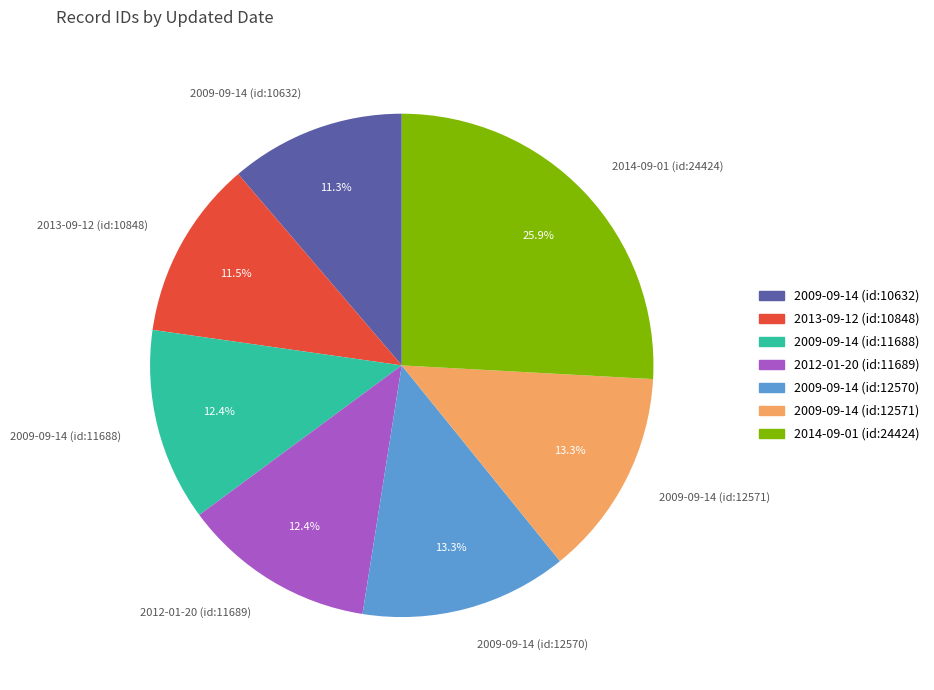

Which has a higher value, 2009-09-14 (id:10632) or 2009-09-14 (id:12571)?

2009-09-14 (id:12571)